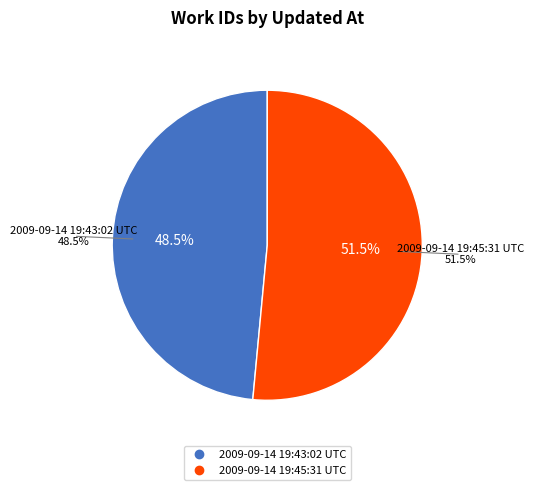

To the nearest percent, what is the average slice percentage?

50%